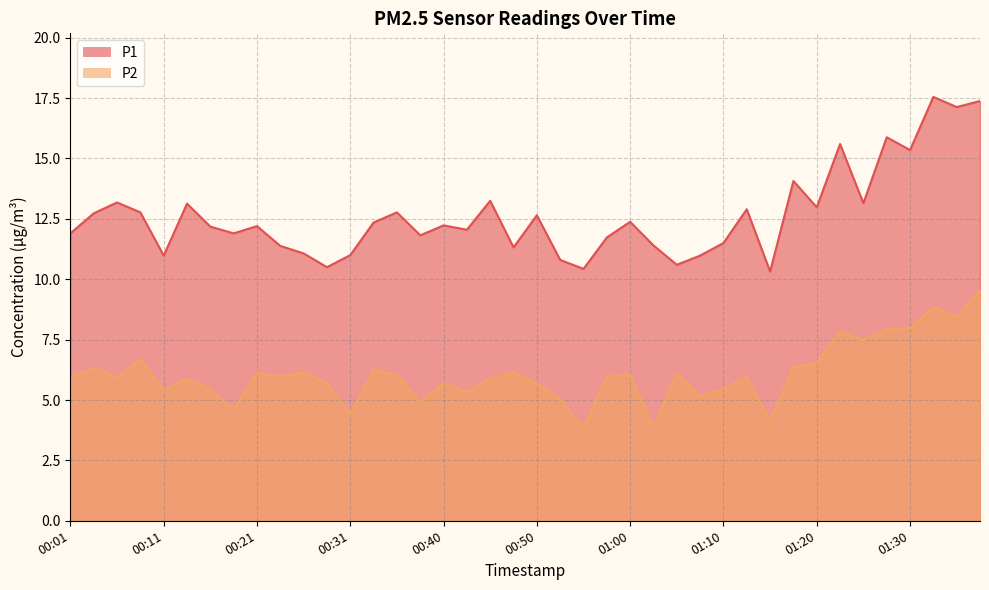

What is the average value of the P2 series?

6.1